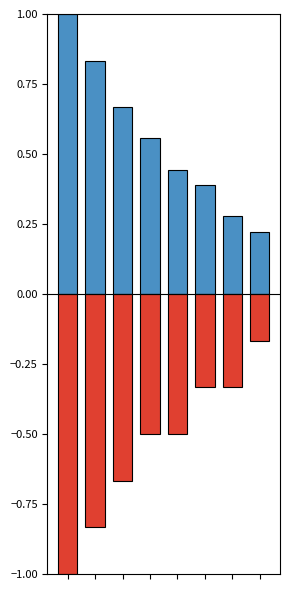

Which series has the largest range (max minus min)?

Вновь созданный